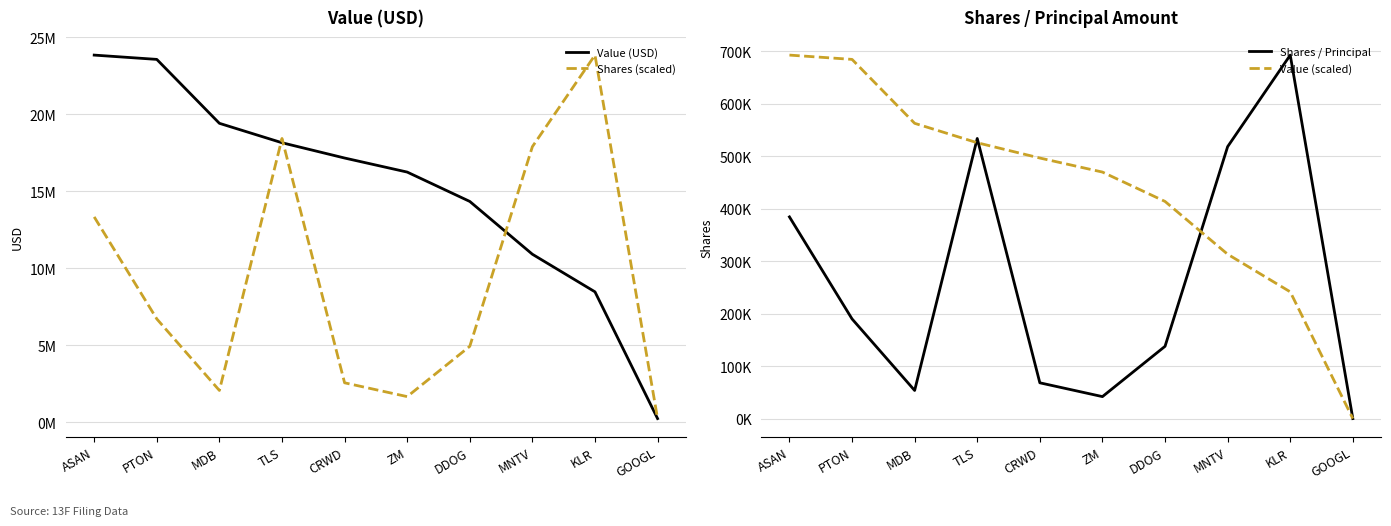

Reading left to right, extract all data points from this chart.

Value (USD): 23846000.0	23567000.0	19418000.0	18157000.0	17165000.0	16253000.0	14347000.0	10920000.0	8479000.0	252000.0
Shares (scaled): 13343469.1	6721450.0	2078093.2	18433769.0	2575109.1	1678906.7	4943965.0	17902928.3	23846000.0	252000.0
Shares / Principal: 384432.0	190028.0	53712.0	533869.0	68303.0	41993.0	137846.0	518285.0	692757.0	103.0
Value (scaled): 692757.0	684566.3	562763.3	525743.8	496621.5	469847.7	413892.9	313285.7	241624.8	103.0